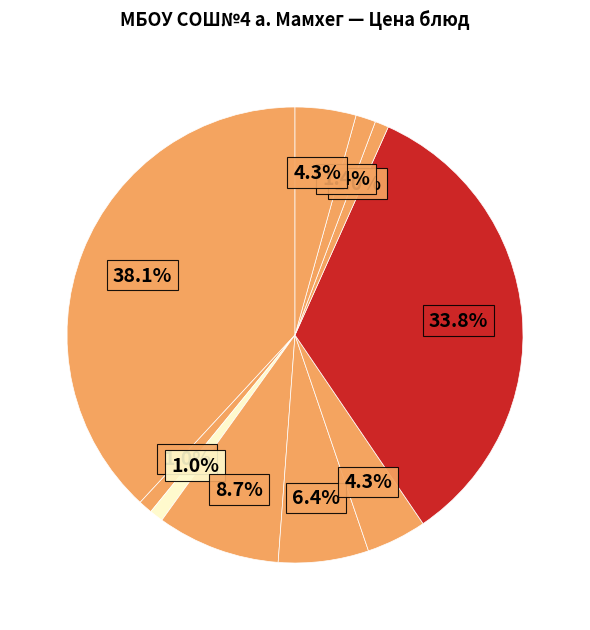

How many slices are in this pie chart?

10